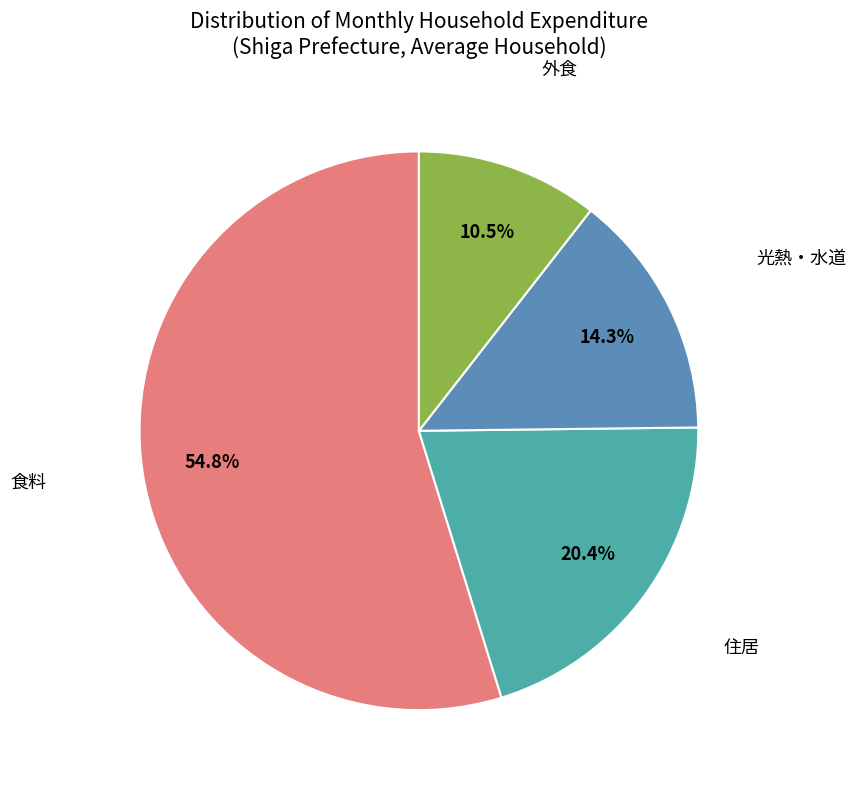

Which slice is the smallest?

外食